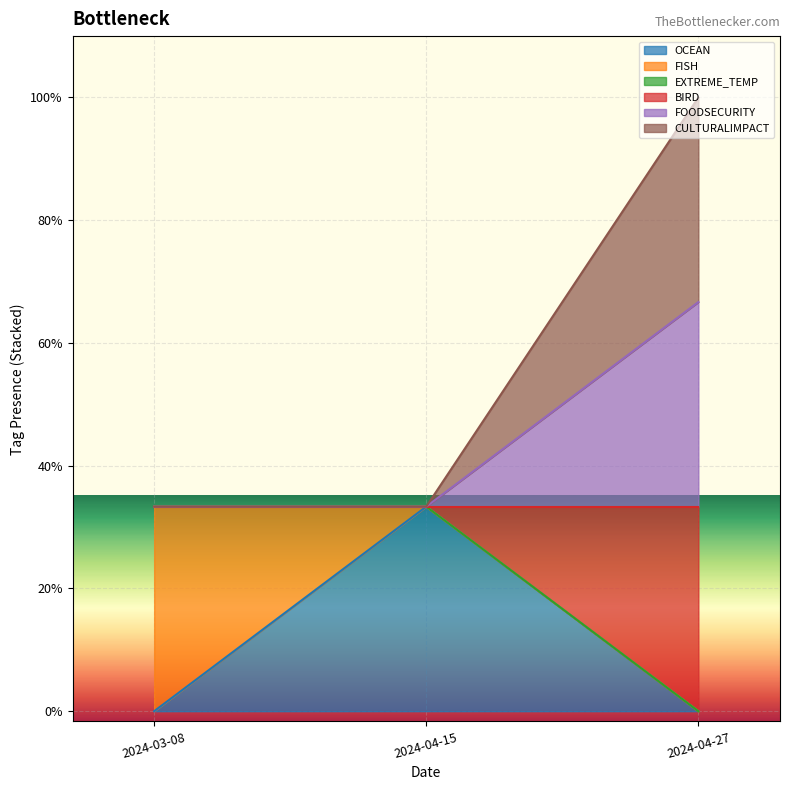

Rank the categories by CULTURALIMPACT value from lowest to highest.

2024-03-08, 2024-04-15, 2024-04-27